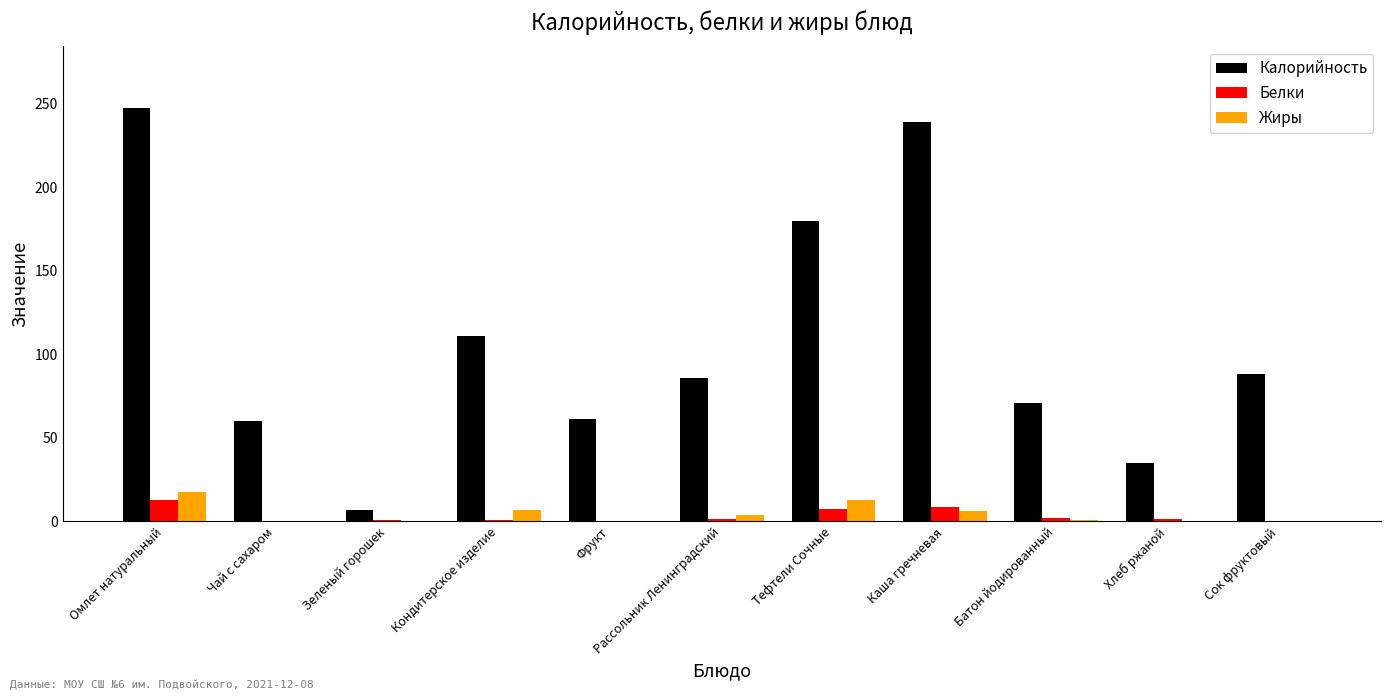

Read the Калорийность value at Зеленый горошек.

6.8